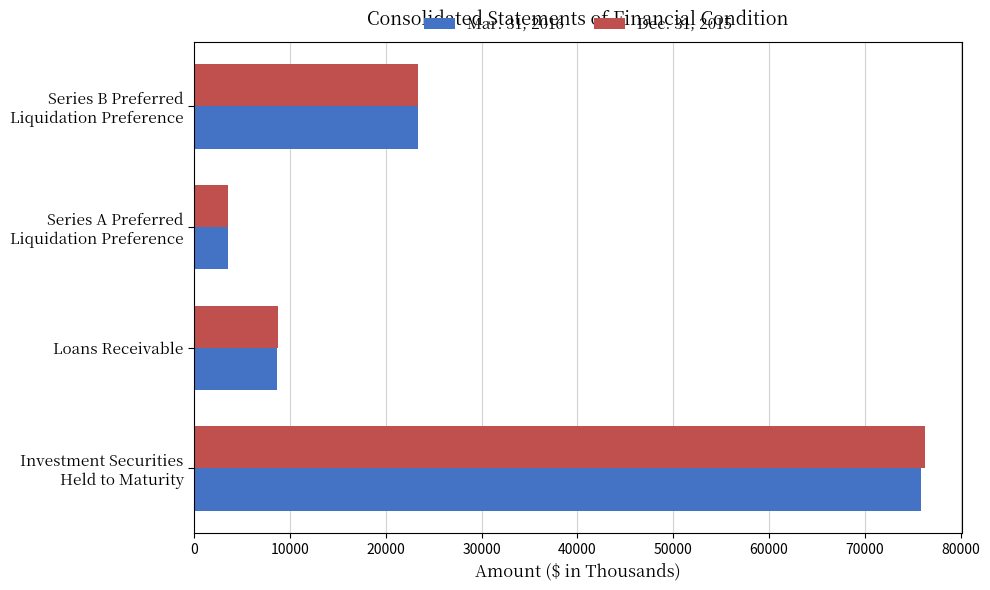

List the series in order of their peak value, highest first.

Dec. 31, 2015, Mar. 31, 2016